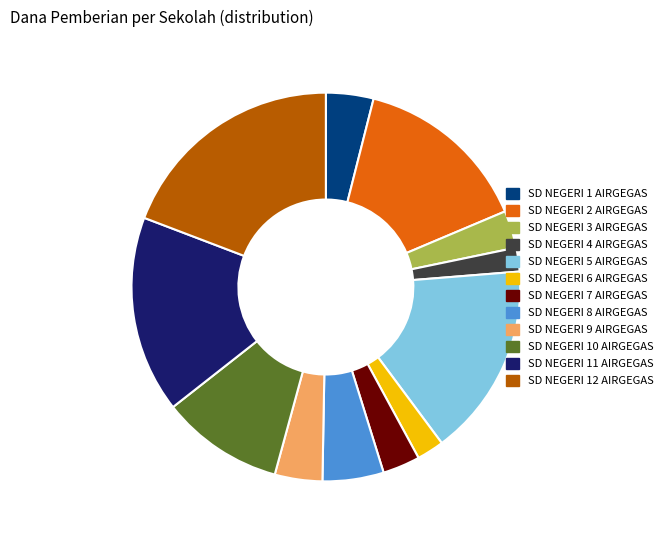

Is the sum of SD NEGERI 6 AIRGEGAS and SD NEGERI 10 AIRGEGAS greater than half?

No